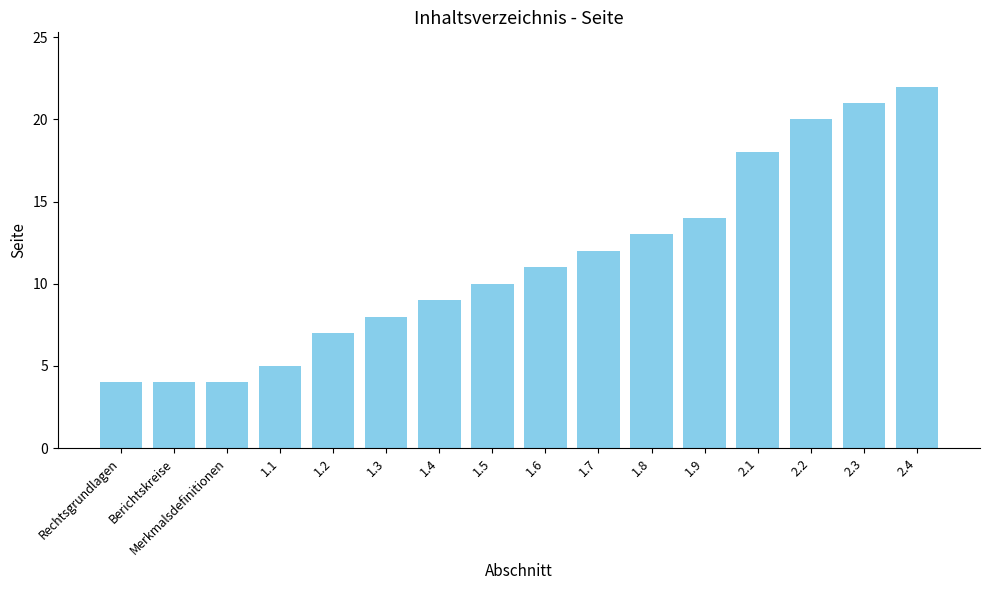

Where is the data nearest to the value 13?

1.8